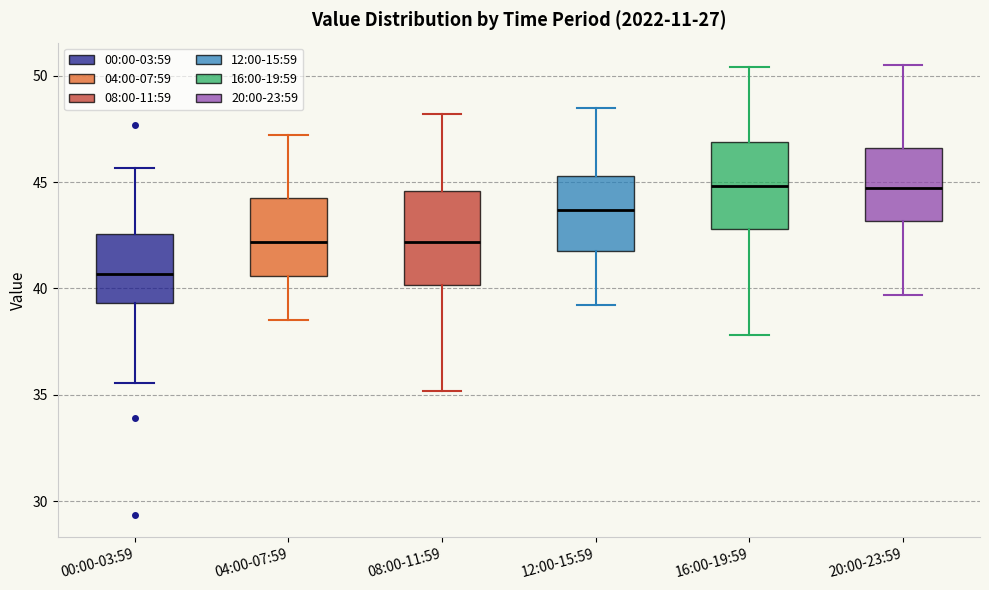

Reading left to right, transcribe this box plot: for each box, give where its median line is, the range the box spans, and where its two whiskers end, as read against the y-axis. The values are not printed on the chart, so give them approximately, as read against the axis.

00:00-03:59: median 40.5, box 39.5 to 42.5, whiskers 35.5 to 45.5
04:00-07:59: median 42.0, box 40.5 to 44.5, whiskers 38.5 to 47.0
08:00-11:59: median 42.0, box 40.0 to 44.5, whiskers 35.0 to 48.0
12:00-15:59: median 43.5, box 42.0 to 45.5, whiskers 39.0 to 48.5
16:00-19:59: median 45.0, box 43.0 to 47.0, whiskers 38.0 to 50.5
20:00-23:59: median 44.5, box 43.0 to 46.5, whiskers 39.5 to 50.5